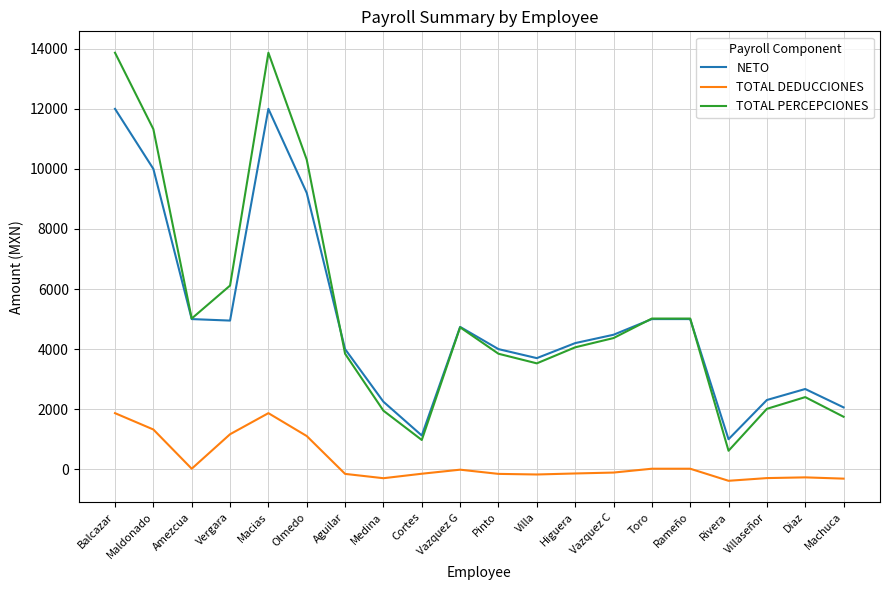

What is the spread (max minus min) of values at Vergara?

4950